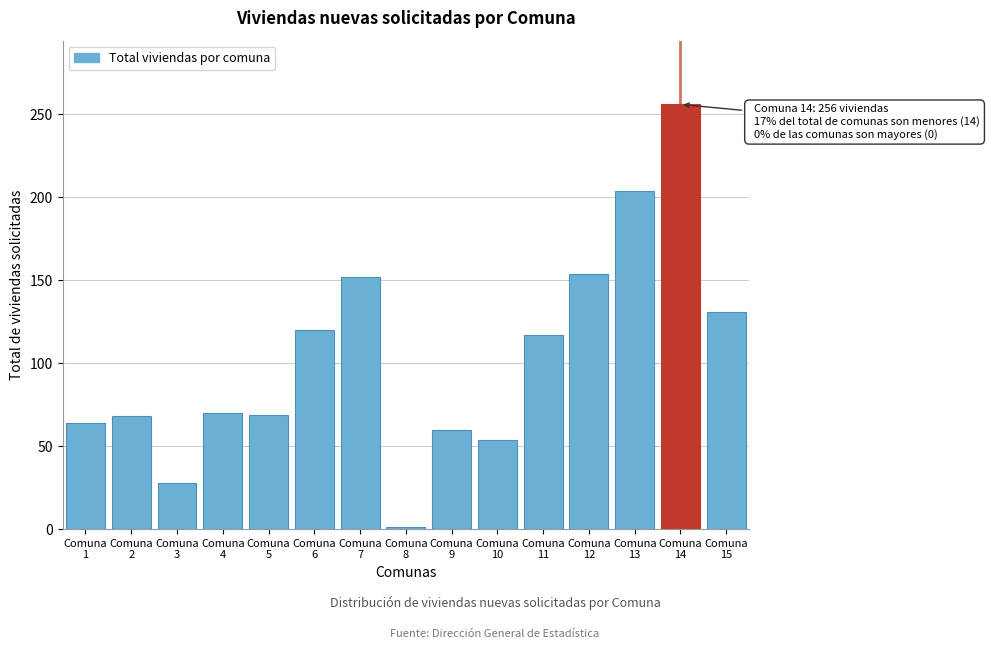

What is the value of the 6th bar from the left?

120